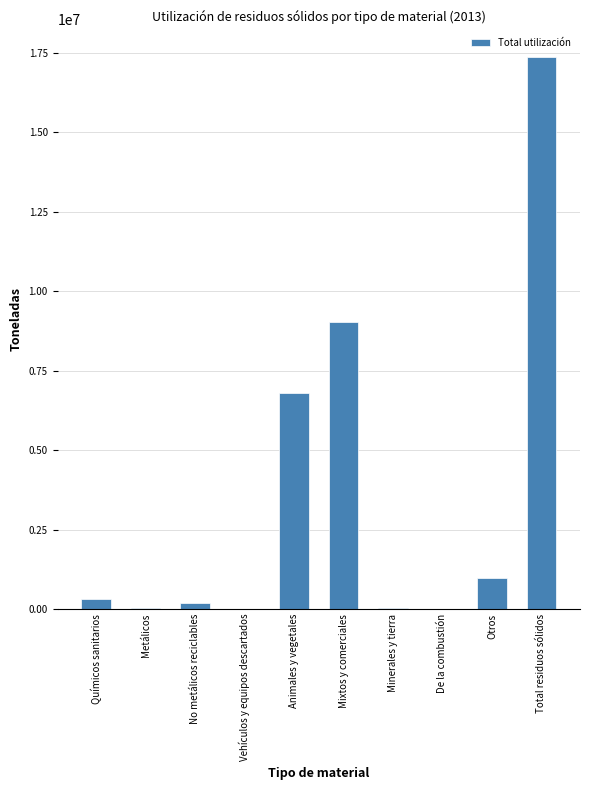

What is the change in value from No metálicos reciclables to Animales y vegetales?

+6609862.3